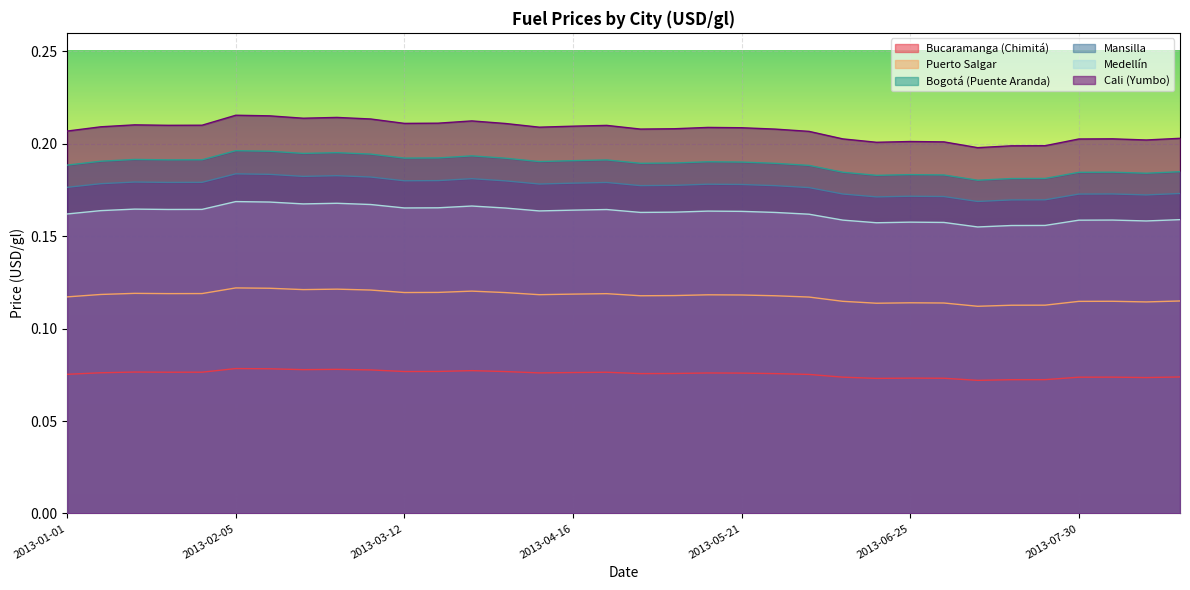

Is it true that Bucaramanga (Chimitá) equals 0.1 at 2013-04-09?

False